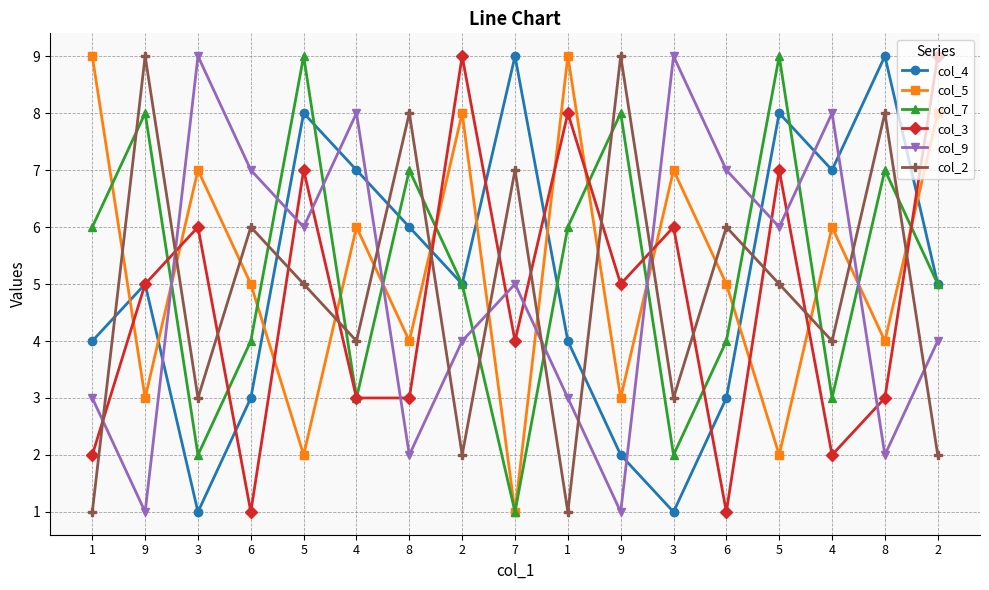

What is the difference between the highest and lowest values at 4?

5